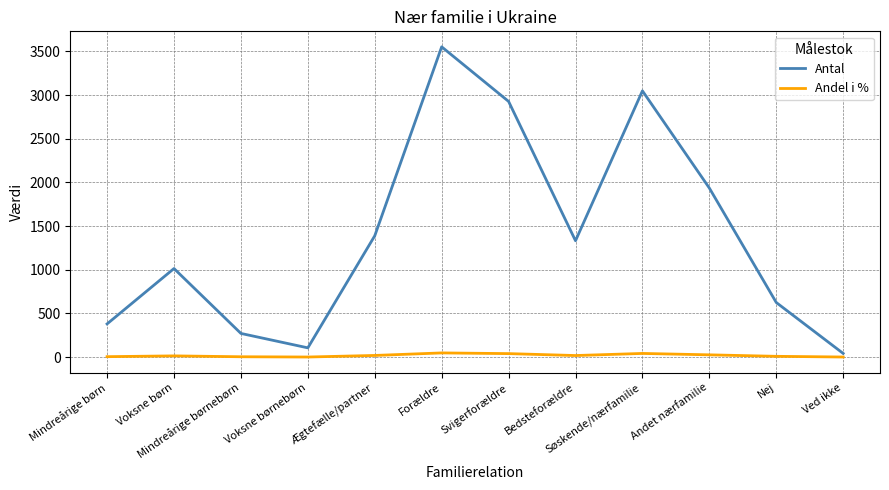

Which series changed the most between Svigerforældre and Bedsteforældre?

Antal